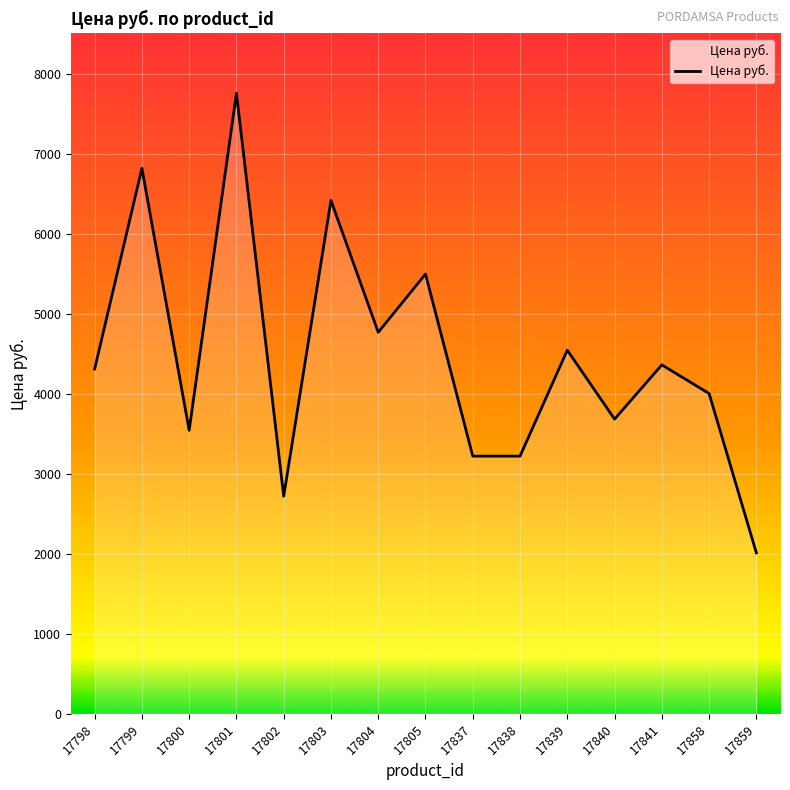

Reading right to left, transcribe all the data shown in this chart.

17859=2011	17858=4002	17841=4360	17840=3682	17839=4544	17838=3220	17837=3220	17805=5495	17804=4767	17803=6414	17802=2719	17801=7754	17800=3542	17799=6816	17798=4308